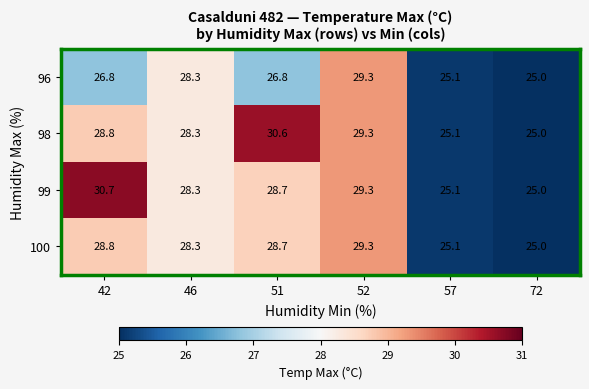

At which label does 98 first exceed 28?

42